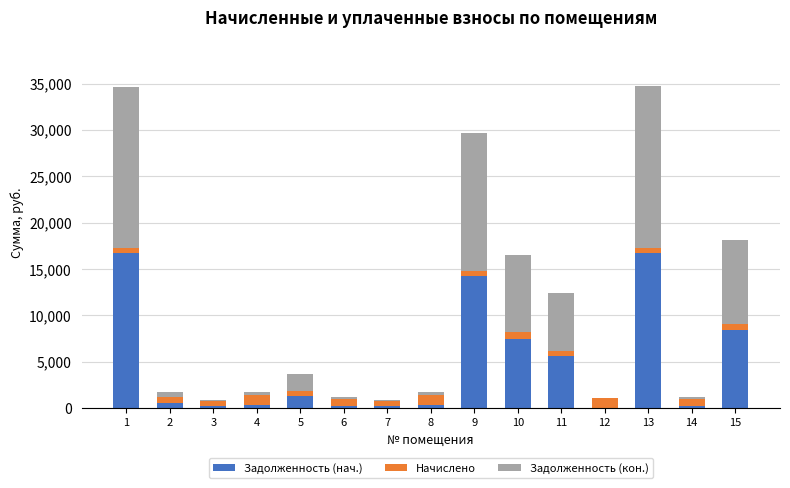

What is the sum of all Задолженность (нач.) values?

72576.2